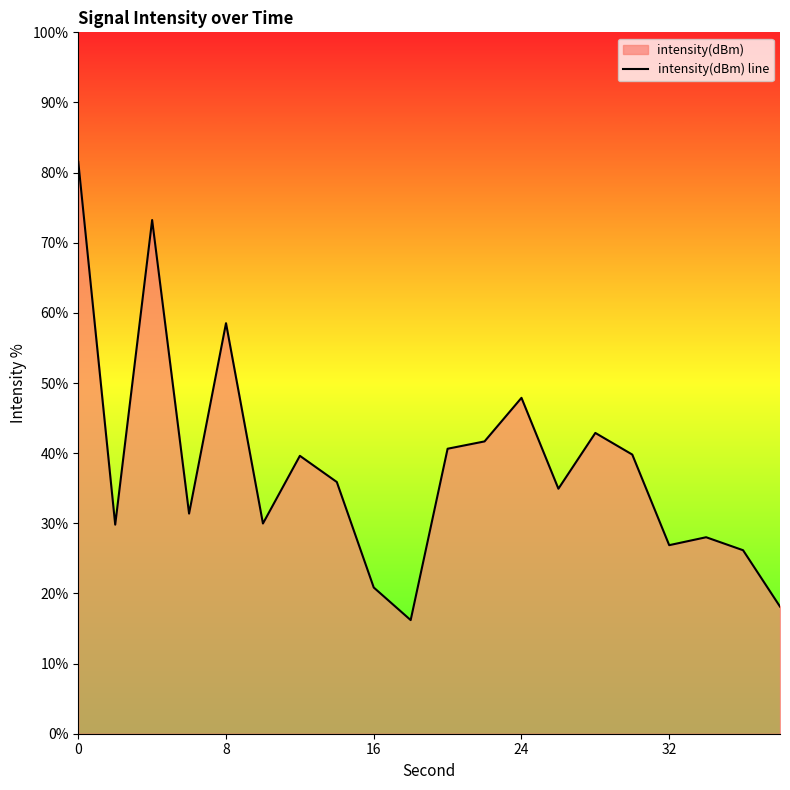

What is the ratio of the value at 0 to the value at 8?

1.4